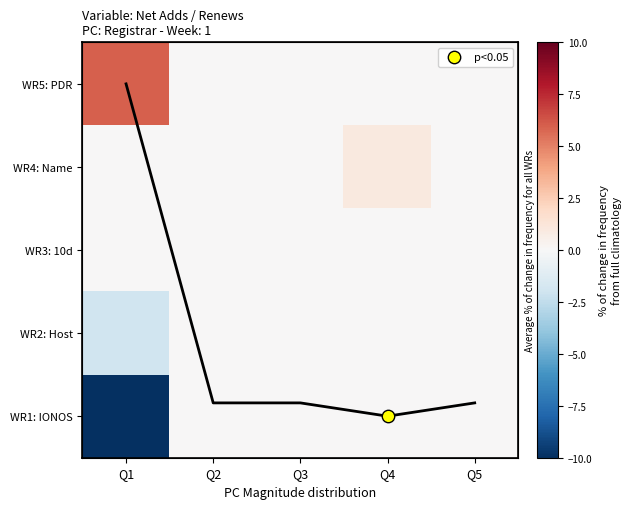

How many series are shown in this chart?

5